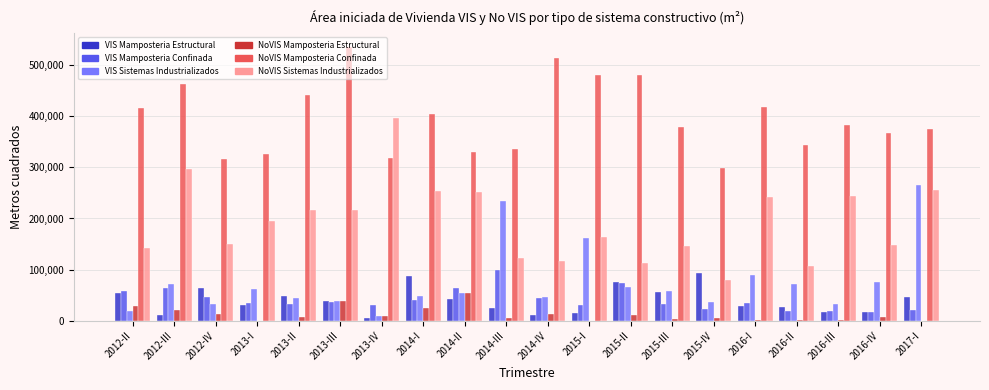

What is the greatest value displayed?

536011